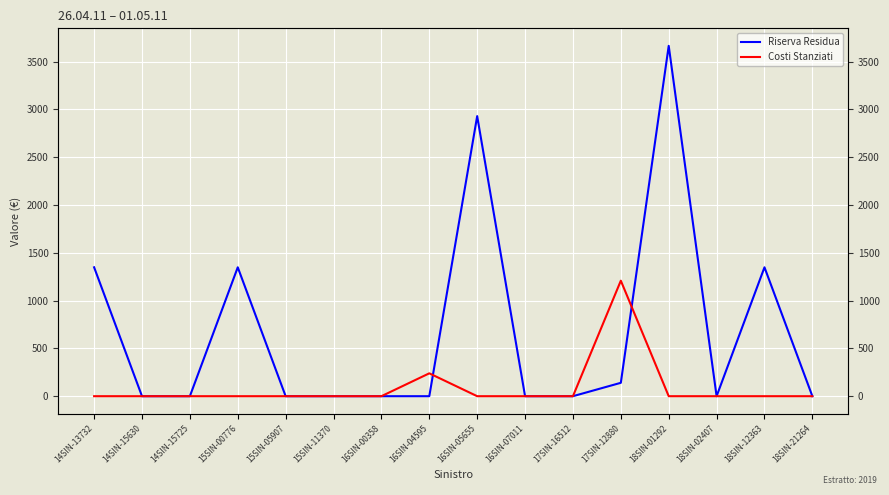

Rank the series by their maximum value, from highest to lowest.

Riserva Residua, Costi Stanziati